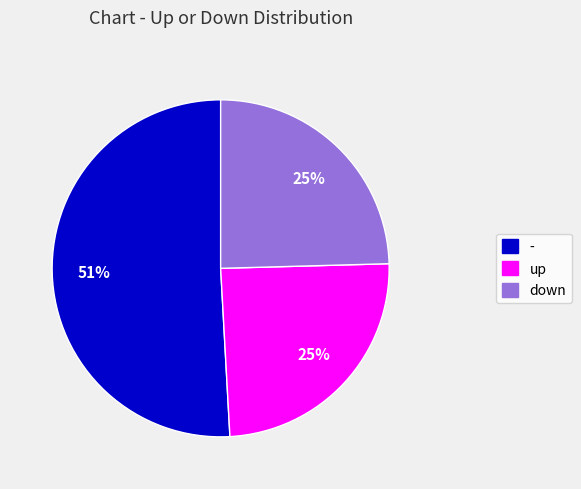

Between - and up, which is larger?

-